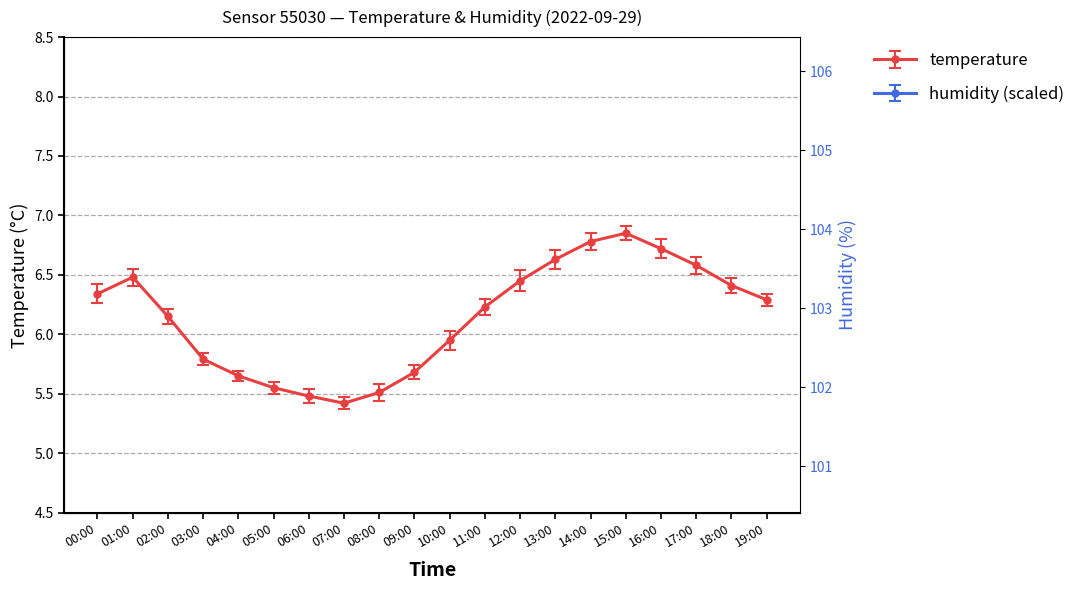

True or false: temperature and humidity cross at least once.

False